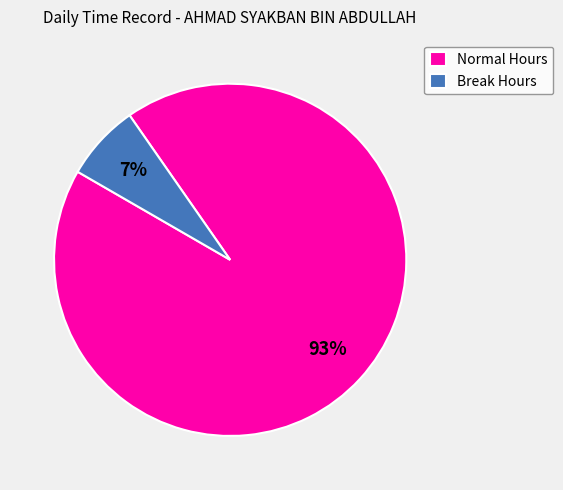

Rank the categories by value from lowest to highest.

Break Hours, Normal Hours